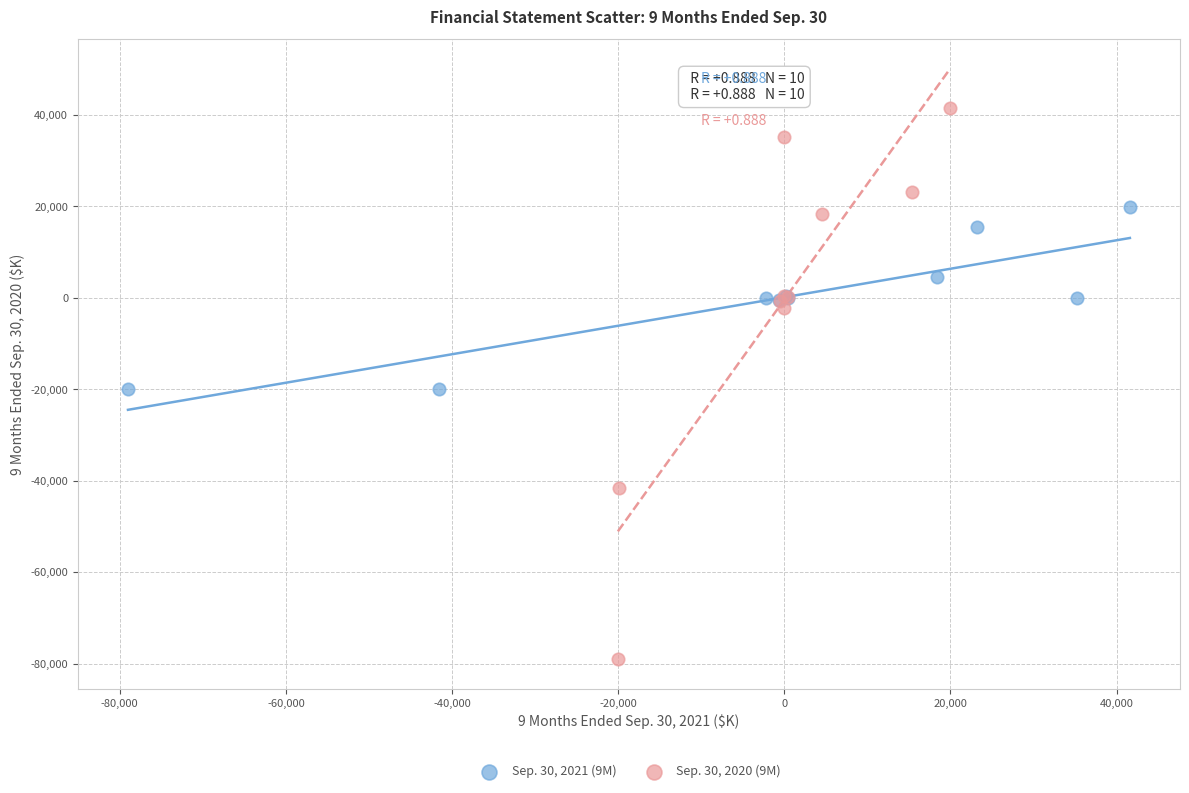

Which series reaches the minimum Y coordinate?

Sep. 30, 2020 (9M)